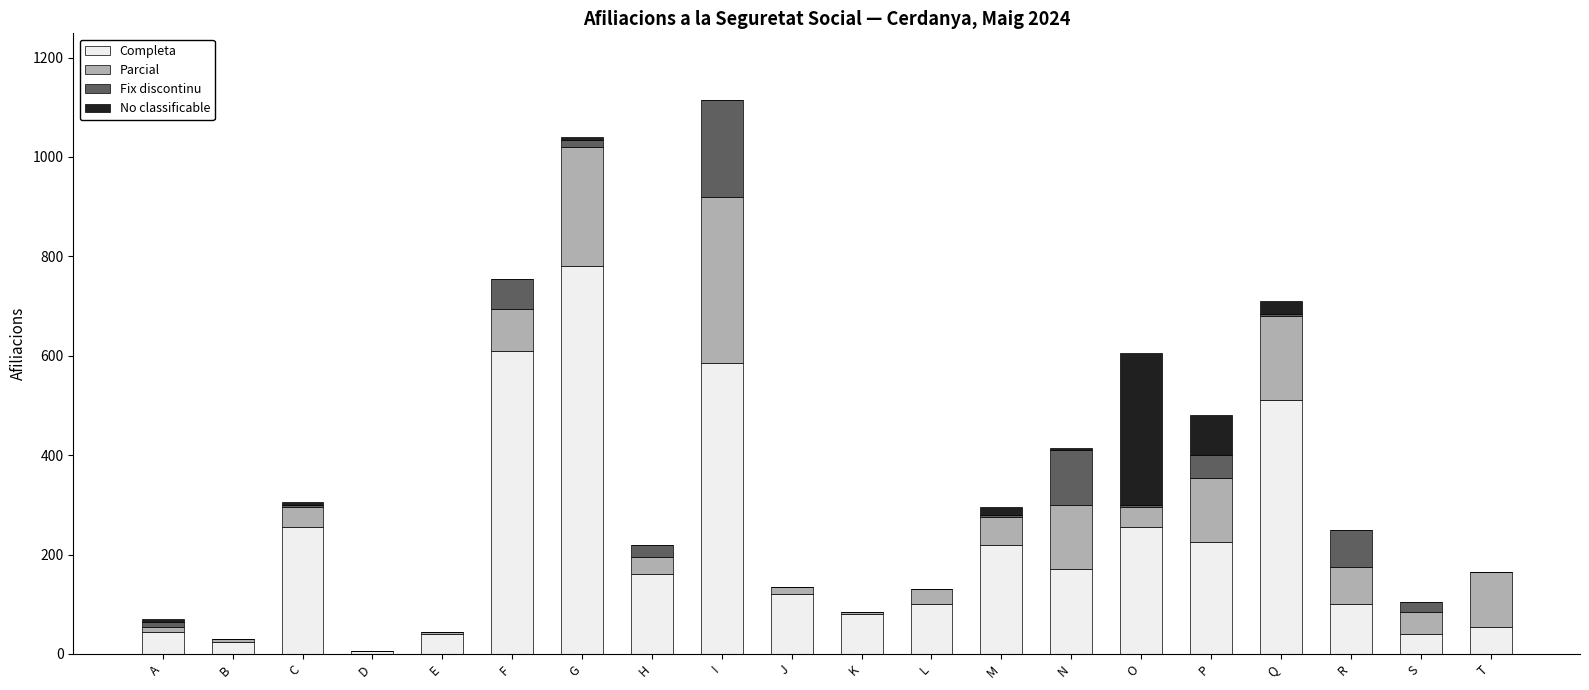

What is the total value across all series at H?

220